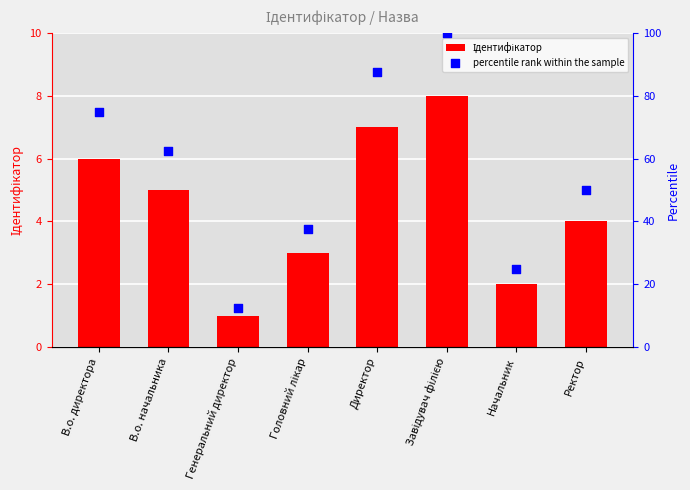

What are all the series names shown in the legend?

Ідентифікатор, percentile rank within the sample